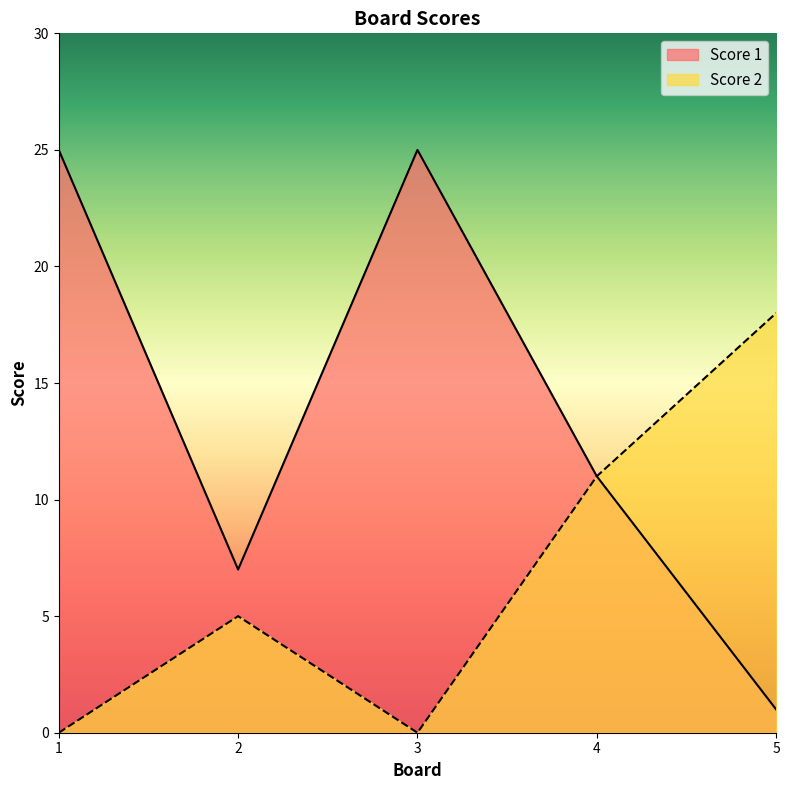

The Score 1 series shows 3 at 2. True or false?

False